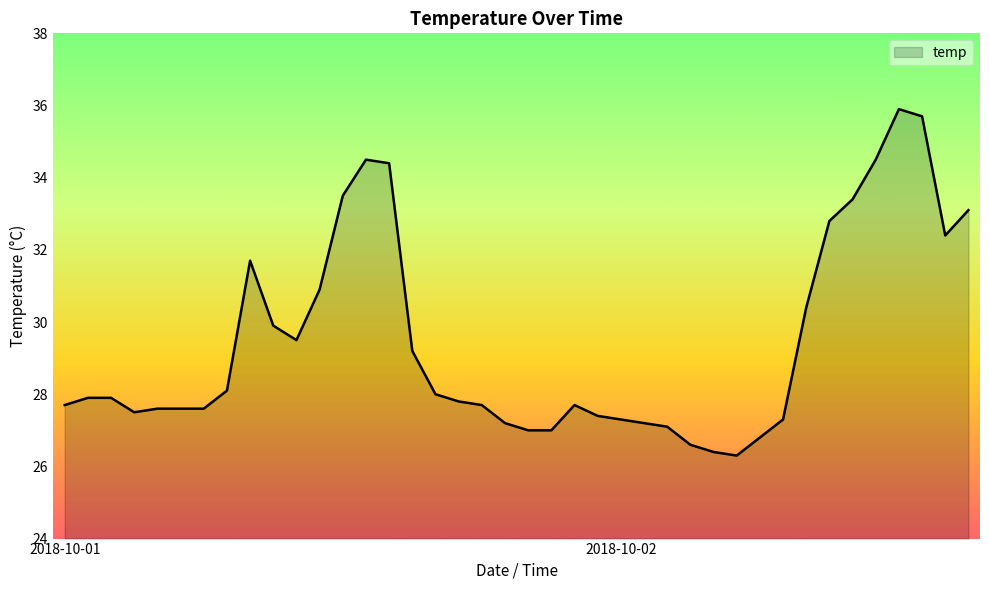

Does the chart have visible grid lines?

No